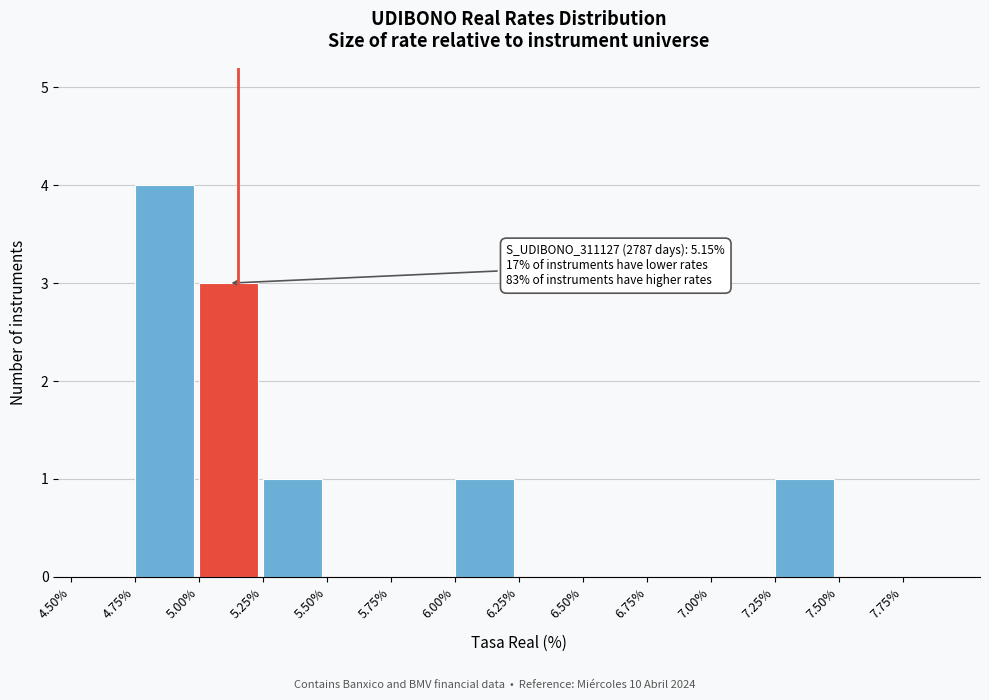

Which range on the x-axis has the tallest bar?

4.75 to 5.00